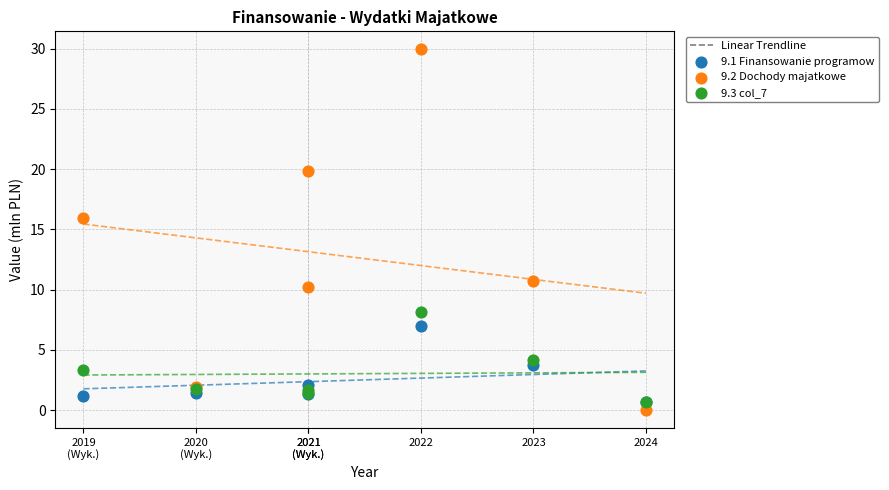

Which series reaches the minimum Y coordinate?

9.2 Dochody majatkowe